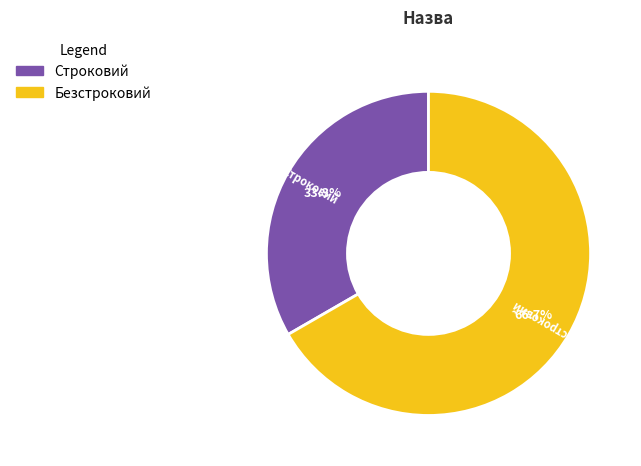

To the nearest percent, what portion does Строковий represent?

33%